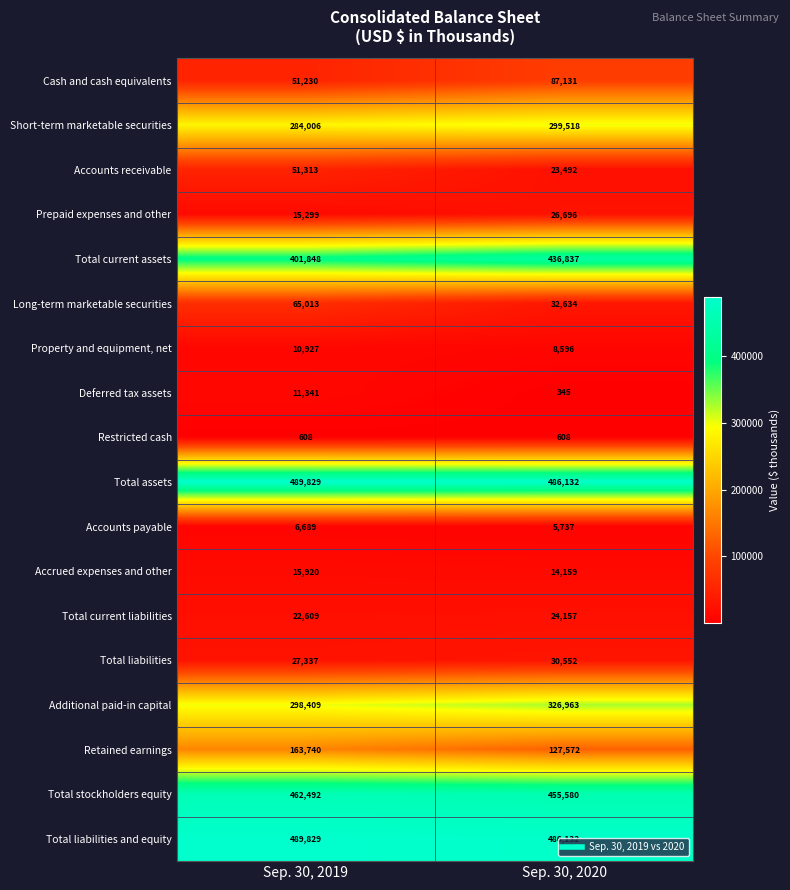

What is the difference between the highest and lowest values at Sep. 30, 2019?

489221